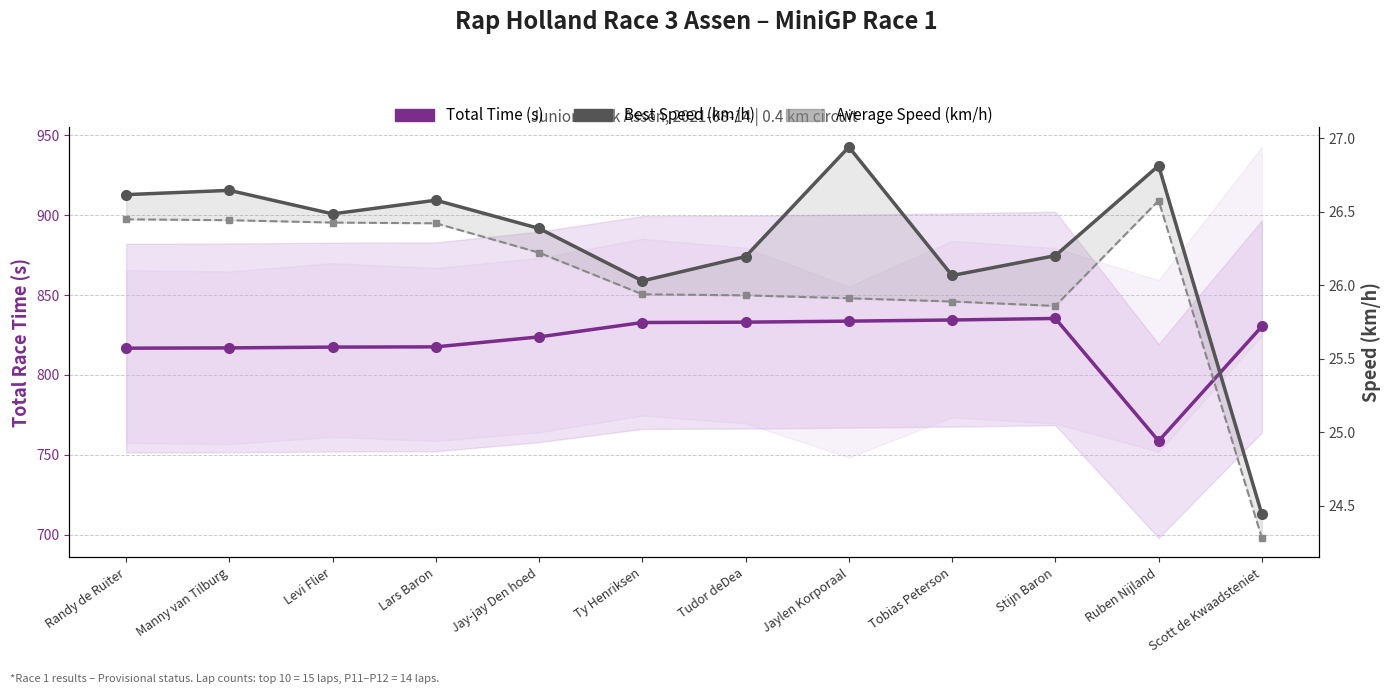

Rank the categories by Total Time (s) value from highest to lowest.

Stijn Baron, Tobias Peterson, Jaylen Korporaal, Tudor deDea, Ty Henriksen, Scott de Kwaadsteniet, Jay-jay Den hoed, Lars Baron, Levi Flier, Manny van Tilburg, Randy de Ruiter, Ruben Nijland